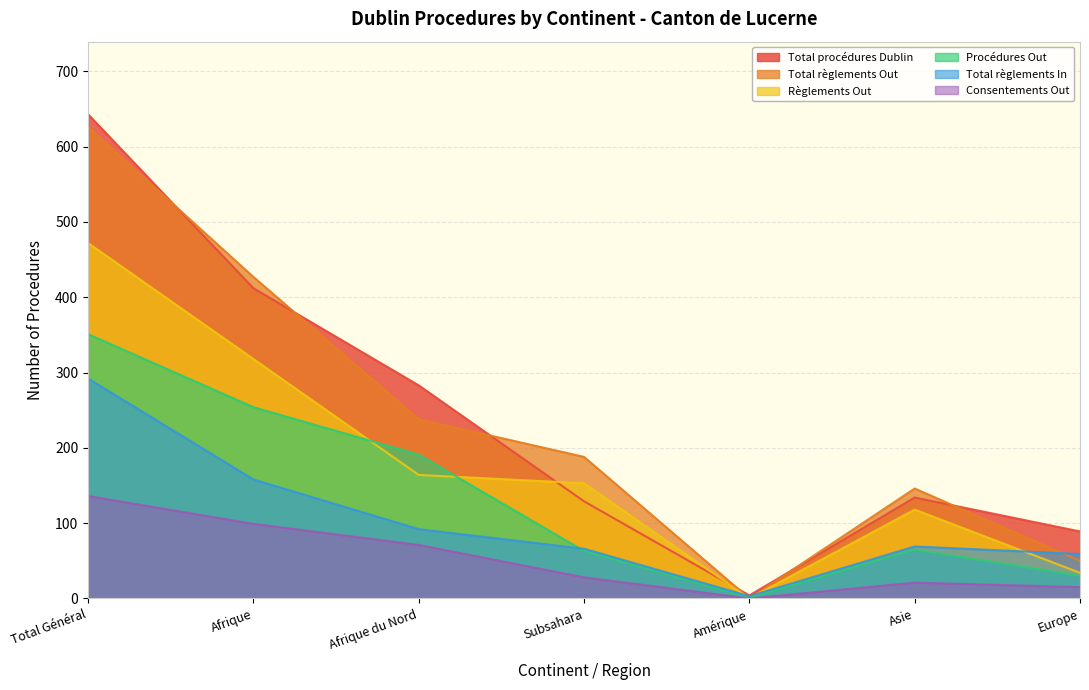

Which label corresponds to the largest value in the chart?

Total Général